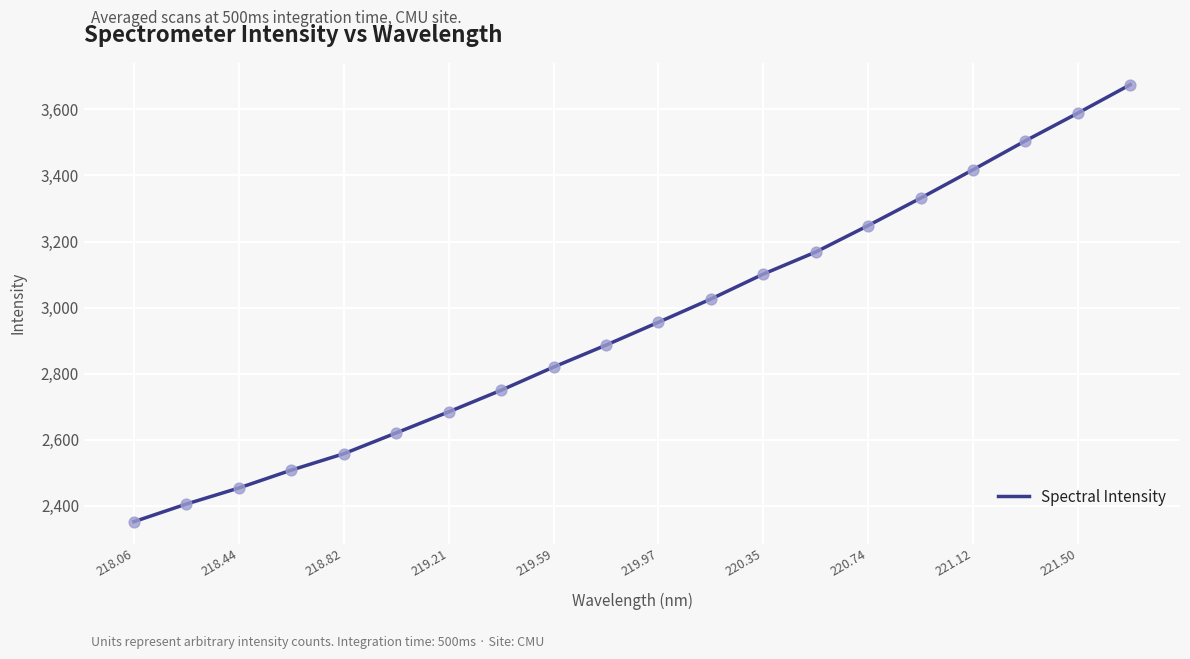

What is the maximum value shown in the chart?

3674.7